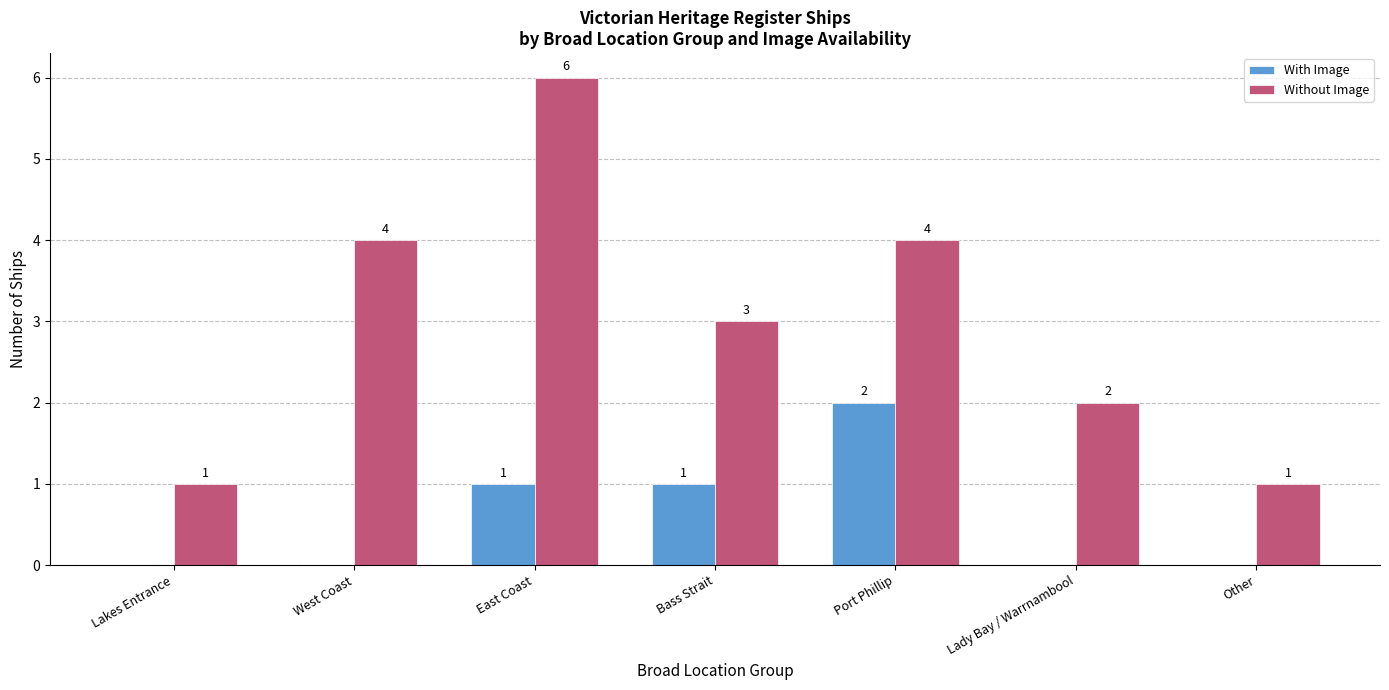

Reading left to right, extract all data points from this chart.

With Image: Lakes Entrance=0	West Coast=0	East Coast=1	Bass Strait=1	Port Phillip=2	Lady Bay / Warrnambool=0	Other=0
Without Image: Lakes Entrance=1	West Coast=4	East Coast=6	Bass Strait=3	Port Phillip=4	Lady Bay / Warrnambool=2	Other=1